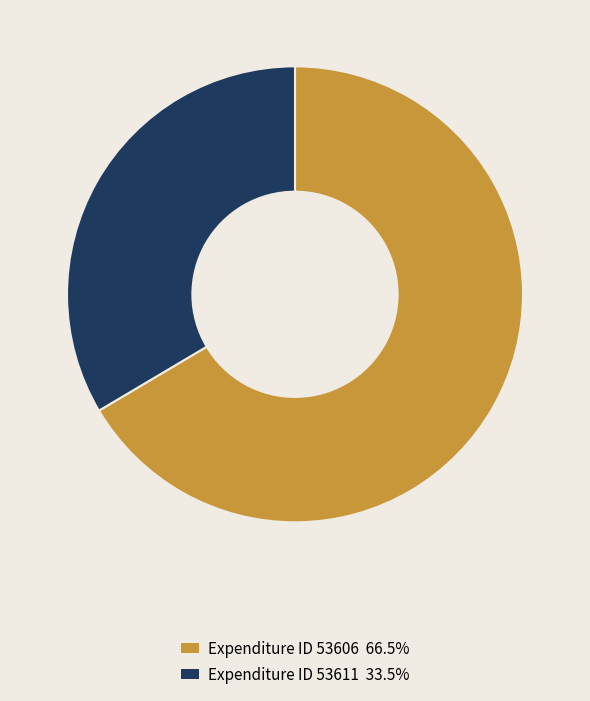

Is there a majority slice in this chart?

Yes